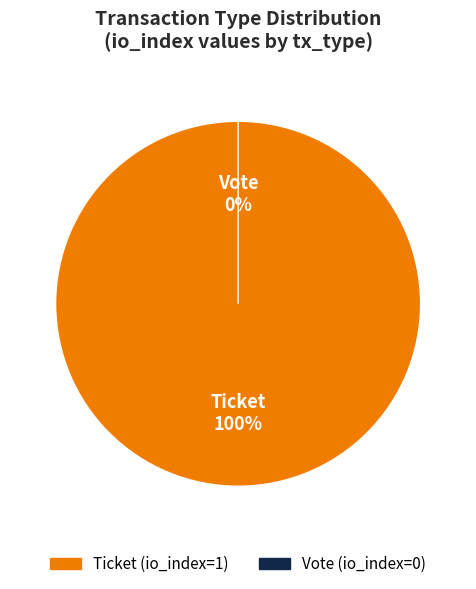

To the nearest percent, what percentage of the pie is Ticket?

100%